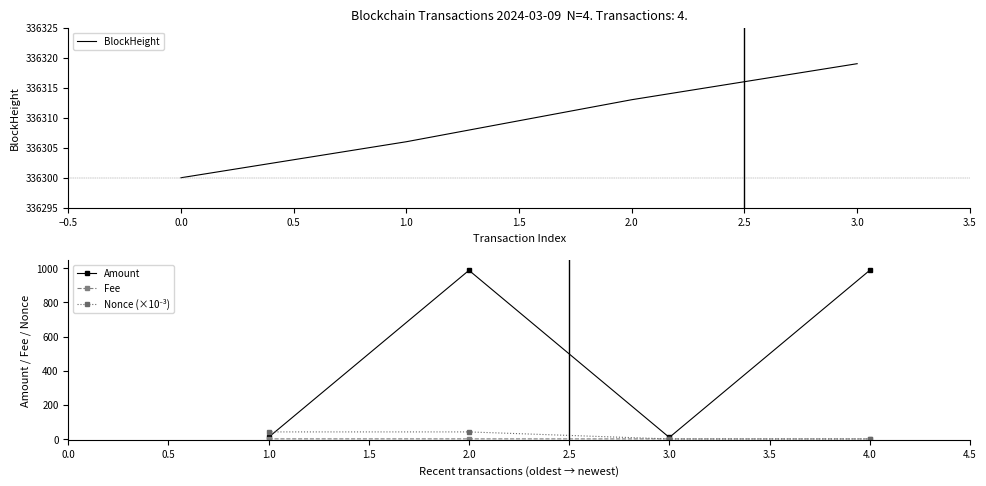

What is the value of the Amount point at the 2nd from the left?

987.8